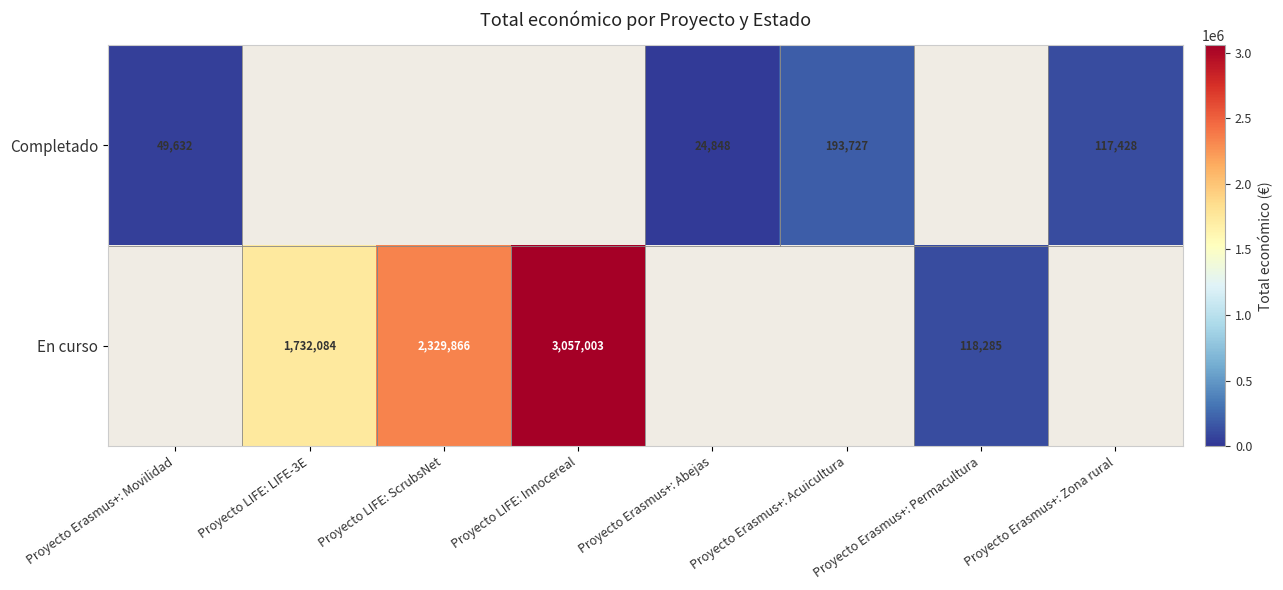

The En curso series shows 1051046 at Proyecto LIFE: Innocereal. True or false?

False